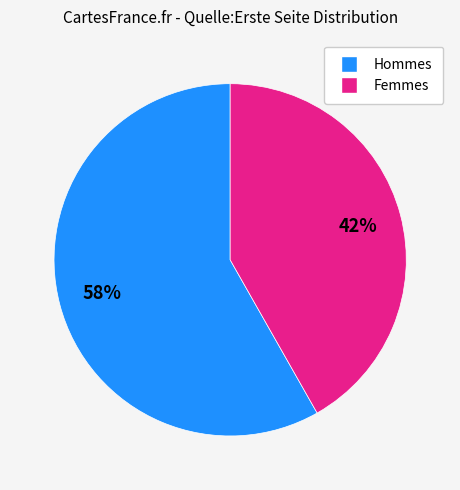

Which category accounts for the majority?

Hommes